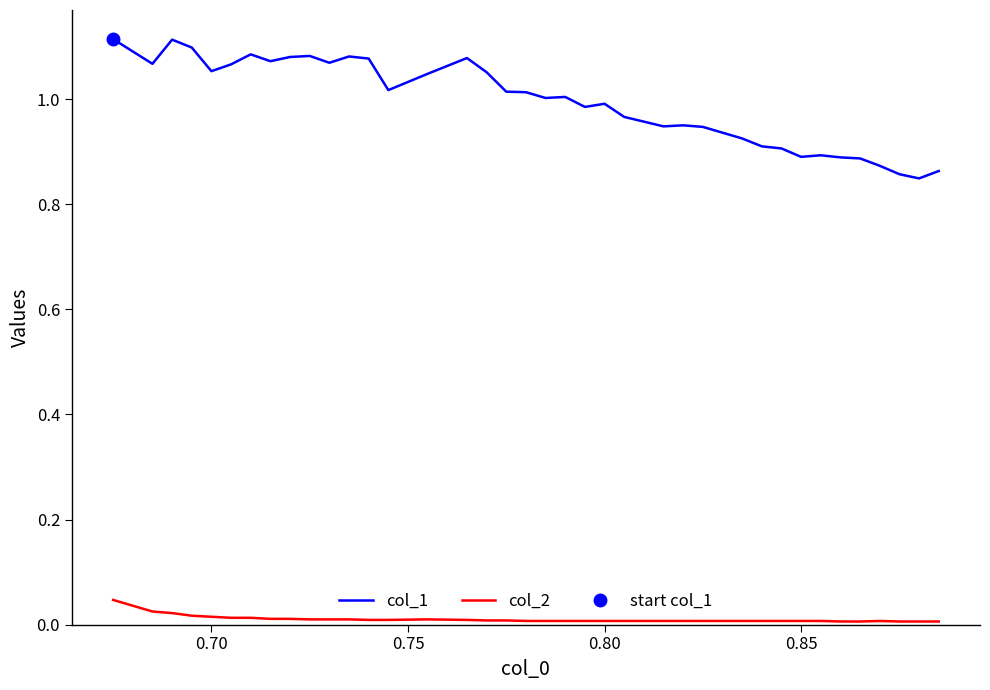

True or false: col_1 and col_2 cross at least once.

False